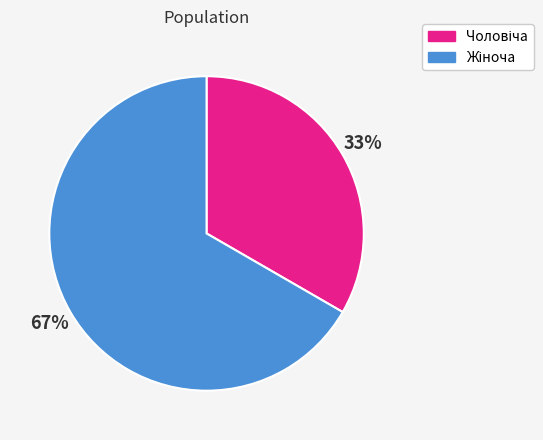

How many segments does this pie chart have?

2